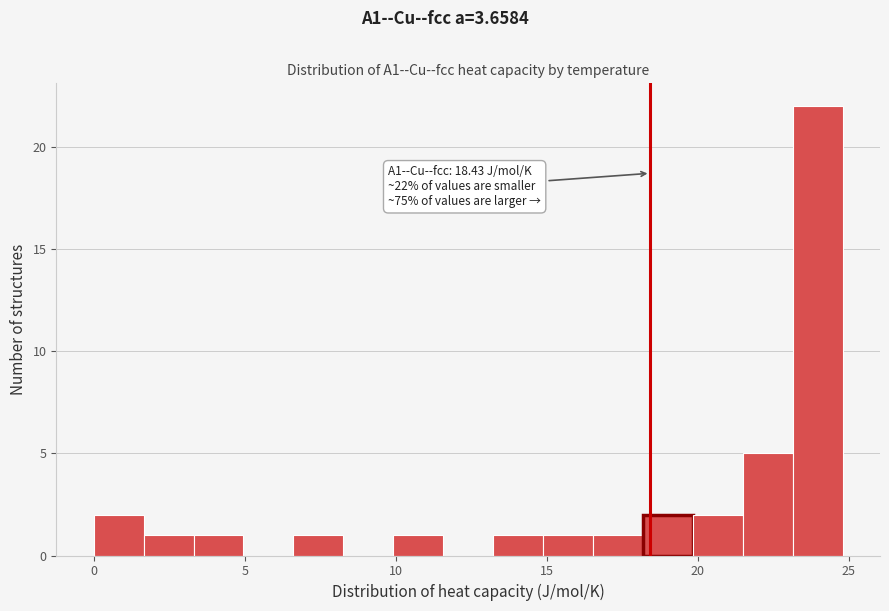

Read against the x-axis, roughly where is the centre of the tallest bar?

24.0